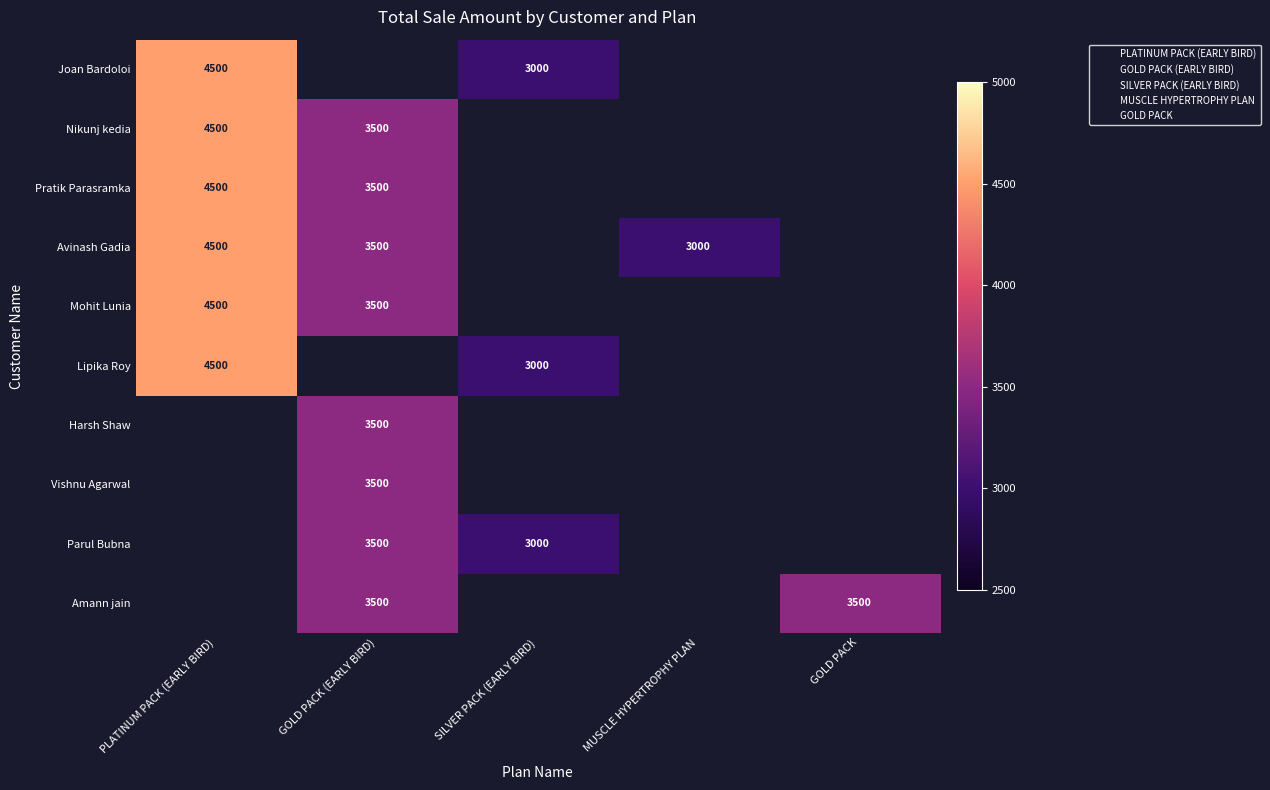

What is the difference between the maximum and minimum values in the Avinash Gadia series?

1500.0